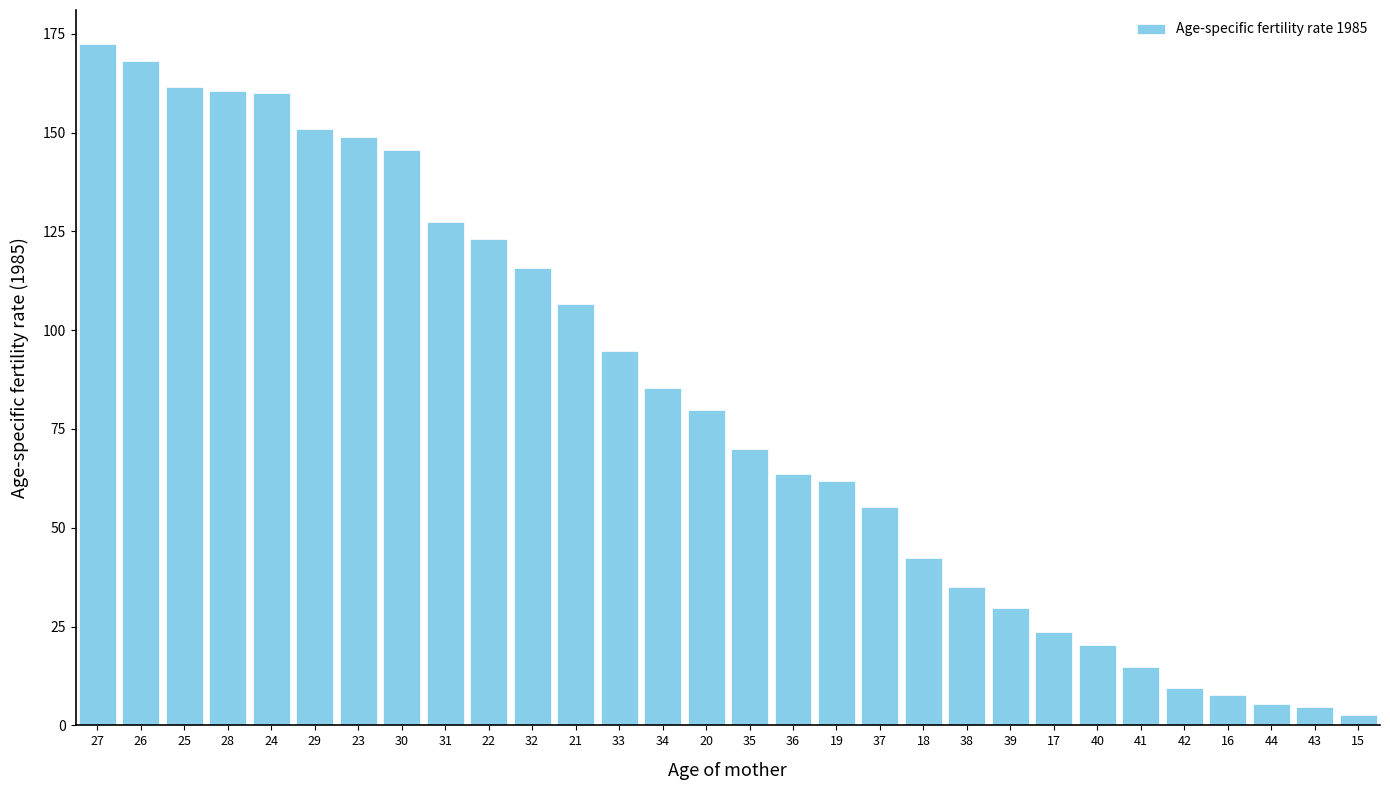

Which category has the highest value across all series?

27